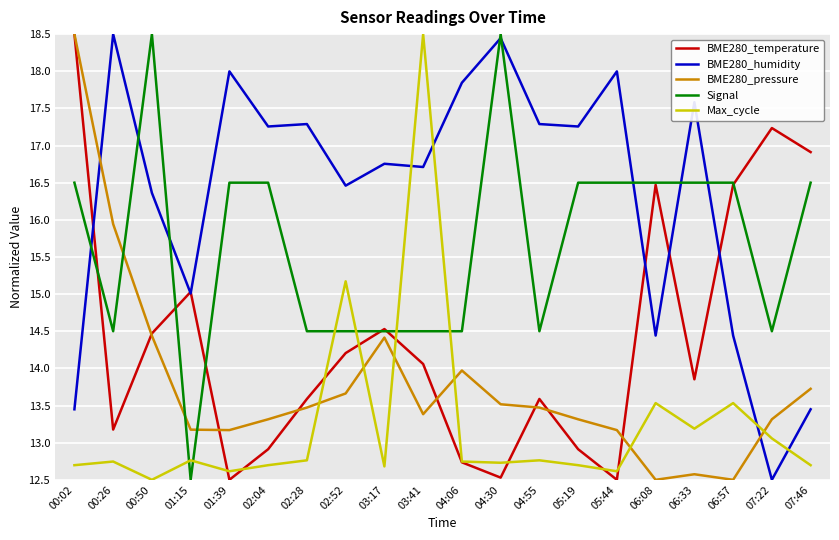

Rank the series by their average value, from lowest to highest.

Max_cycle, BME280_pressure, BME280_temperature, Signal, BME280_humidity